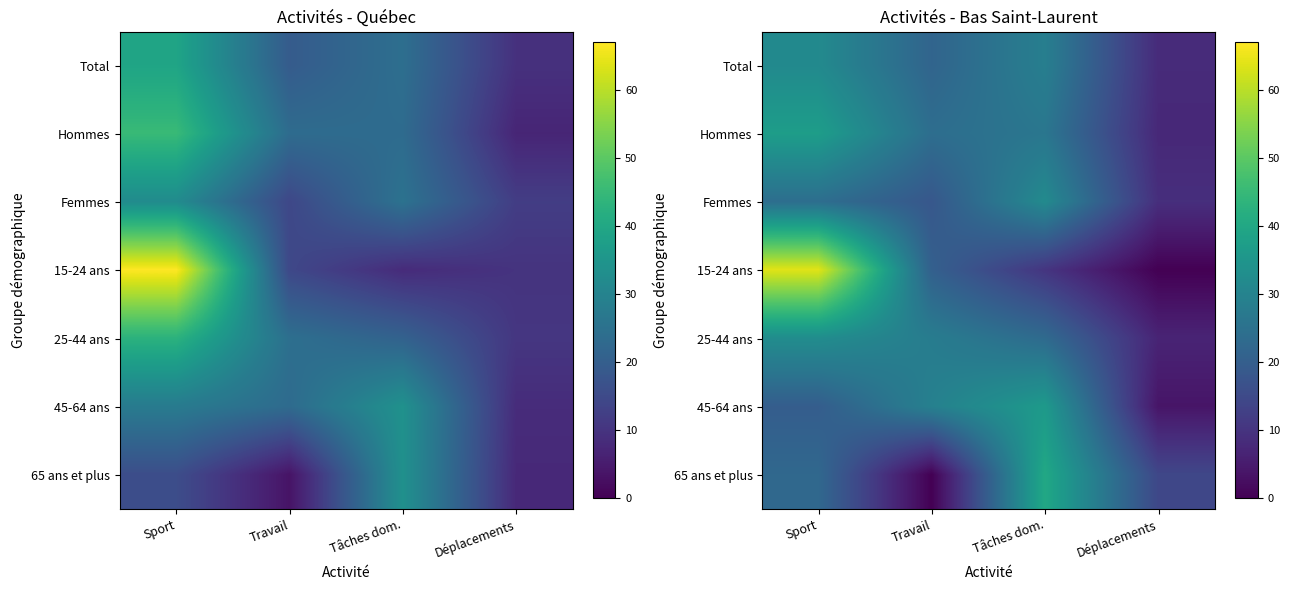

How many categories are shown in the chart?

4